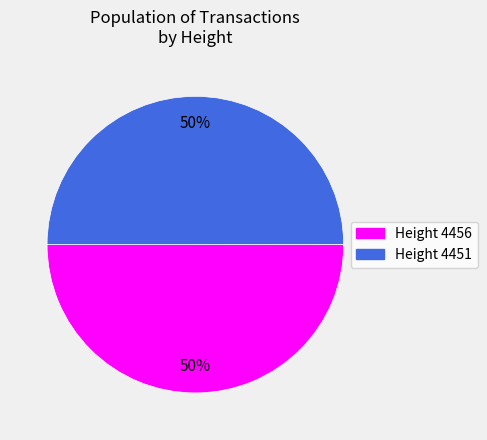

To the nearest percent, what is the average slice percentage?

50%